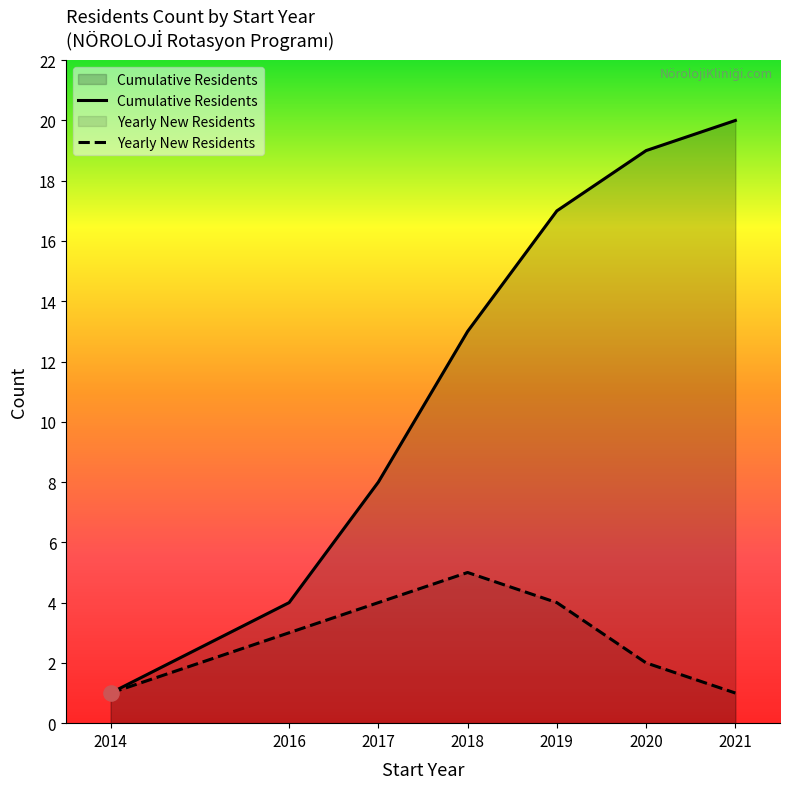

Which series has the largest range (max minus min)?

Cumulative Residents